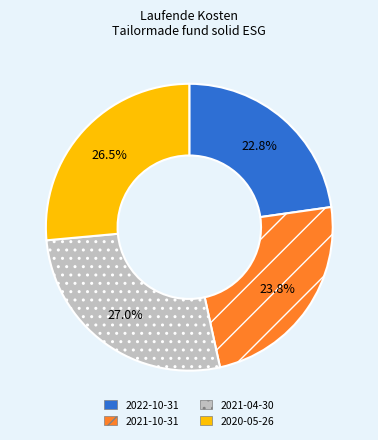

Which category has the biggest portion of the pie?

2021-04-30